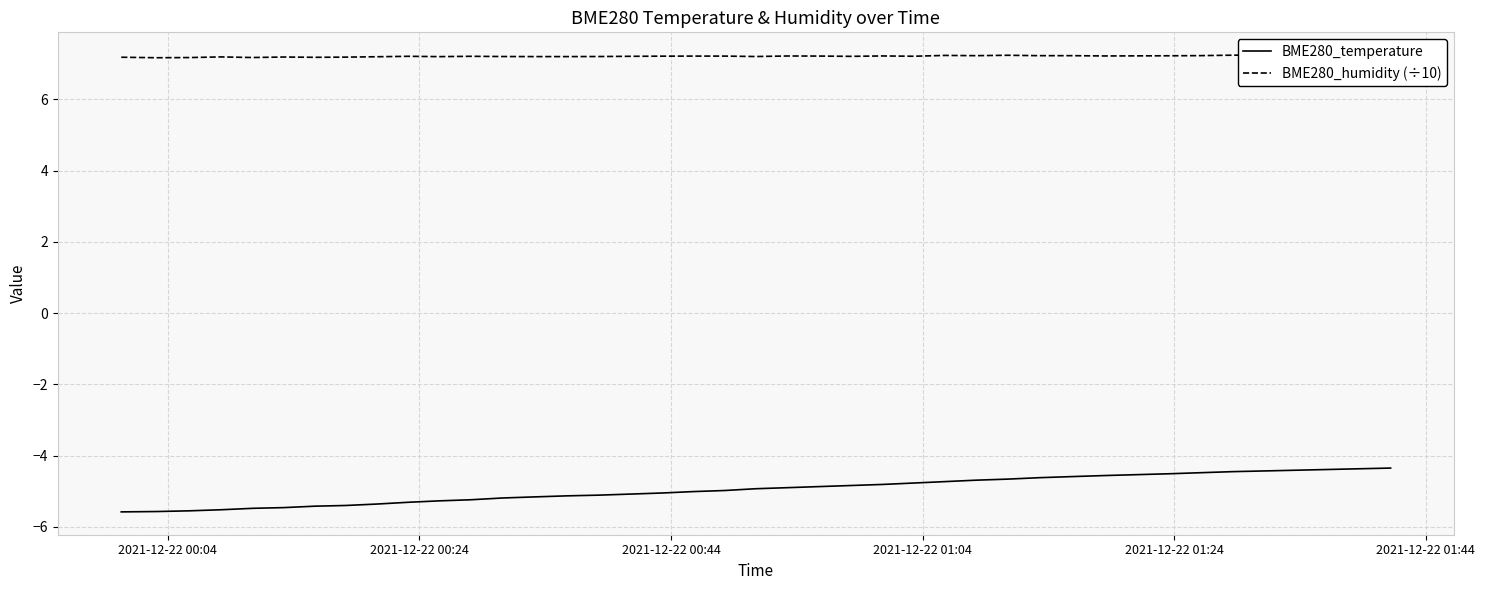

True or false: BME280_humidity (÷10) and BME280_temperature intersect in this chart.

False